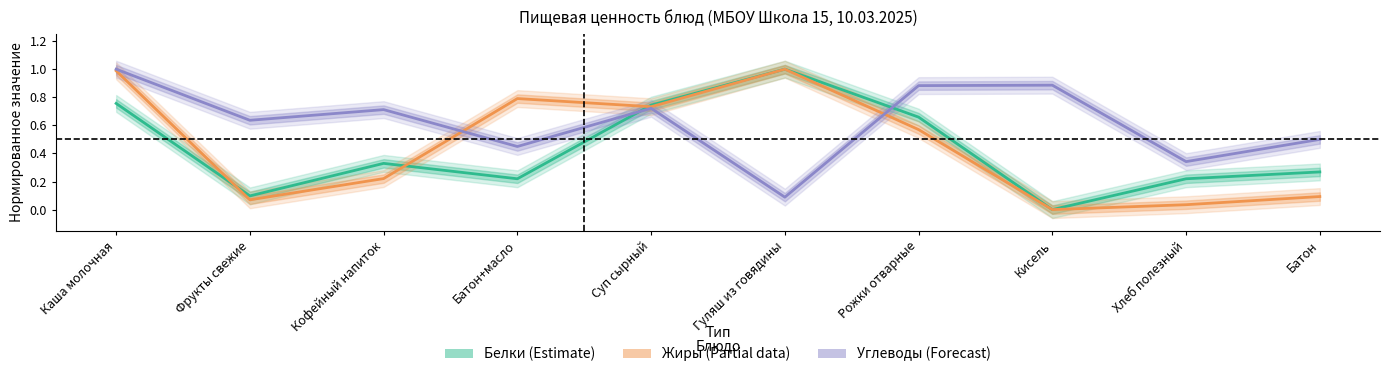

At Гуляш из говядины, list the series in order from smallest to largest.

Углеводы (Forecast), Белки (Estimate), Жиры (Partial)